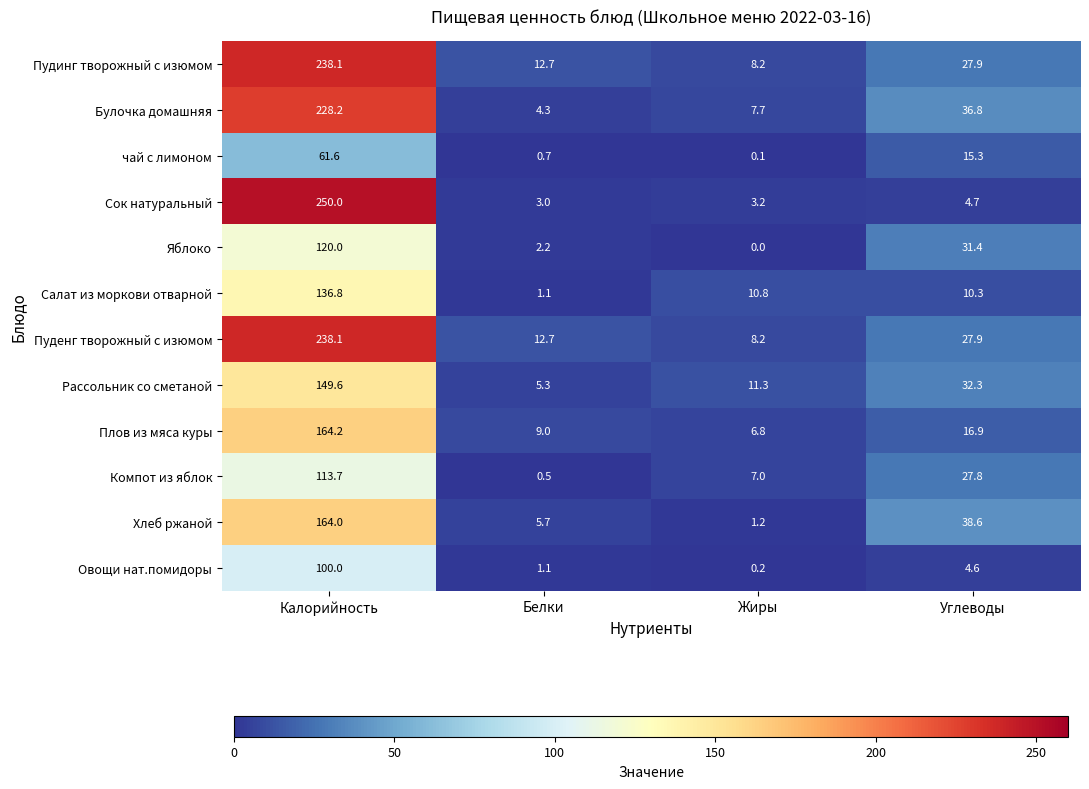

The Салат из моркови отварной series shows 10.8 at Жиры. True or false?

True